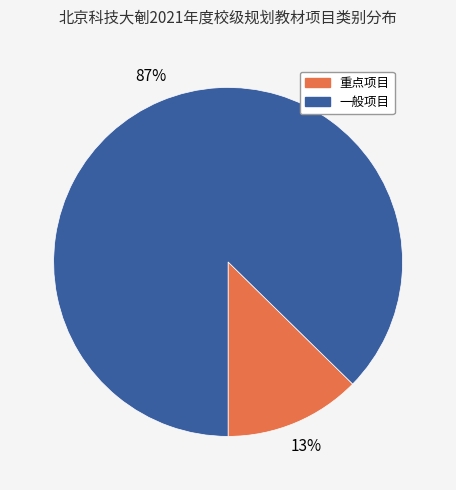

Rank the categories by value from lowest to highest.

重点项目, 一般项目